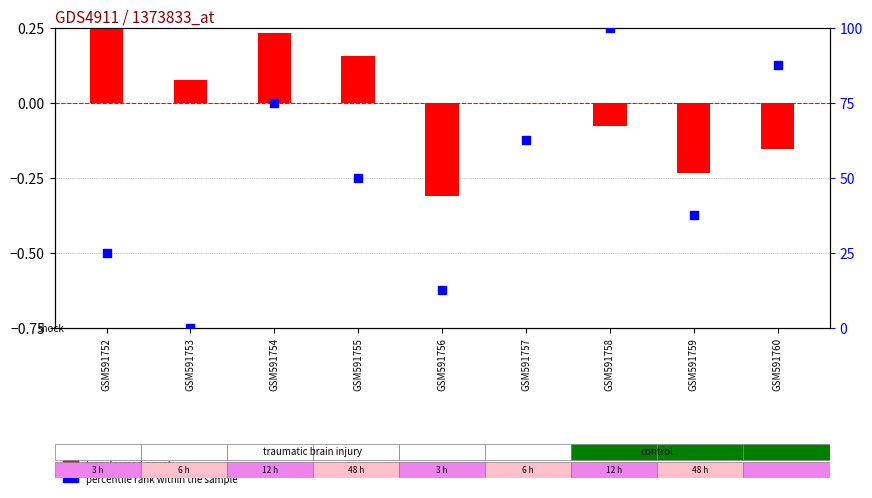

At which category is the sum across all series the highest?

GSM591758